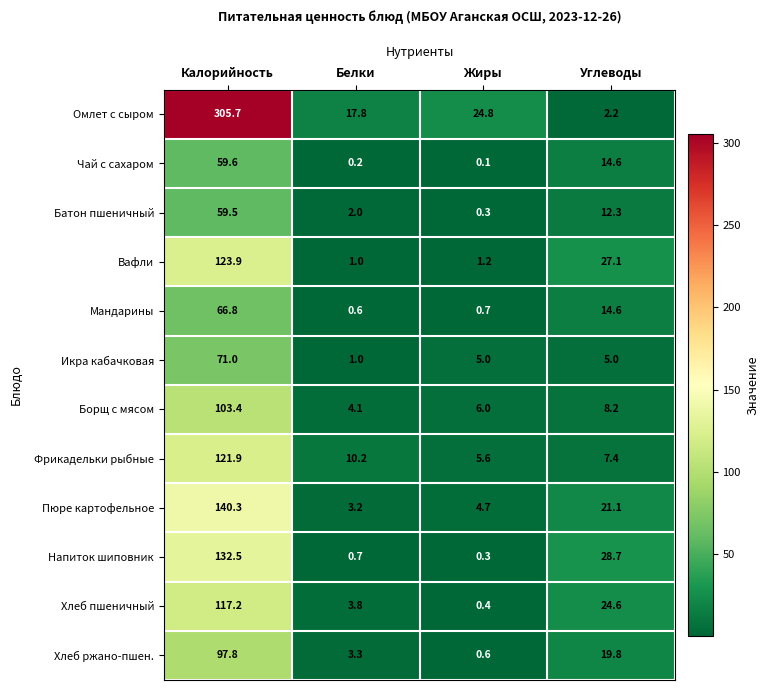

The Пюре картофельное series shows 7.3 at Жиры. True or false?

False